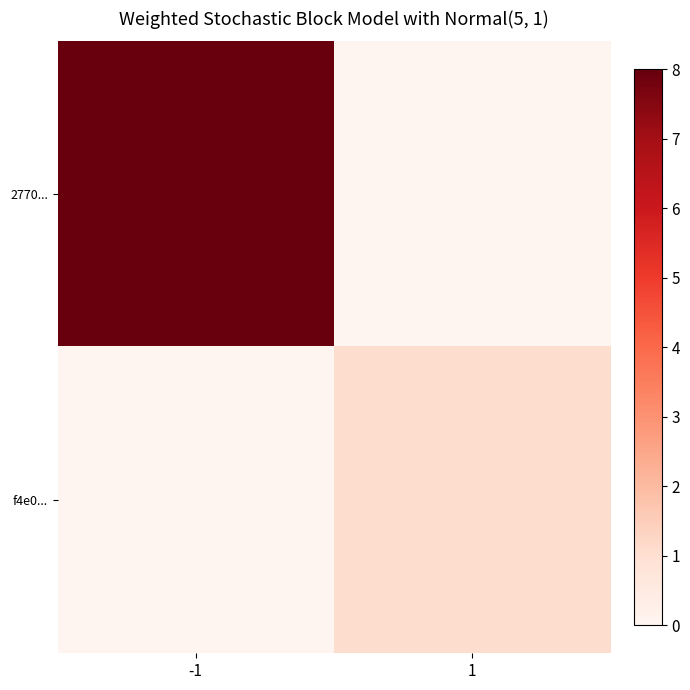

At 1, list the series in order from smallest to largest.

2770..., f4e0...